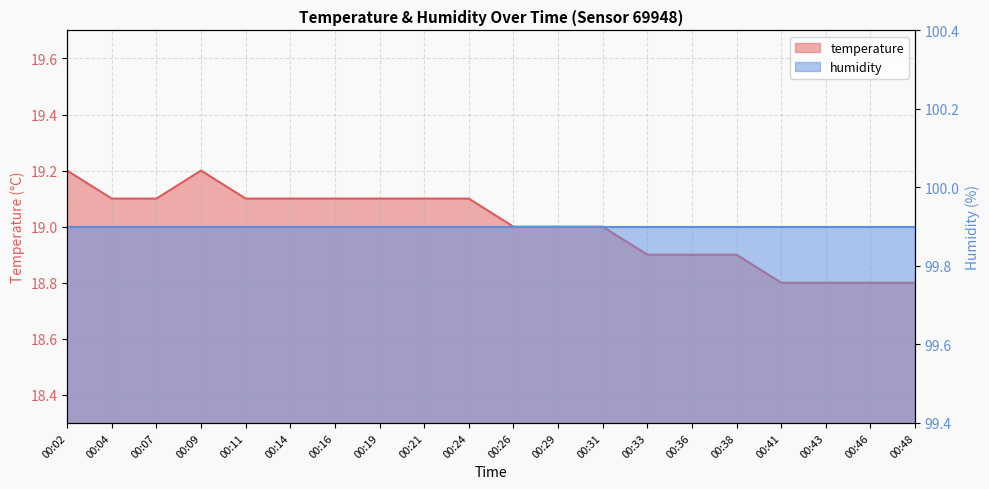

Is it true that the value at 00:36 is 18.9?

True